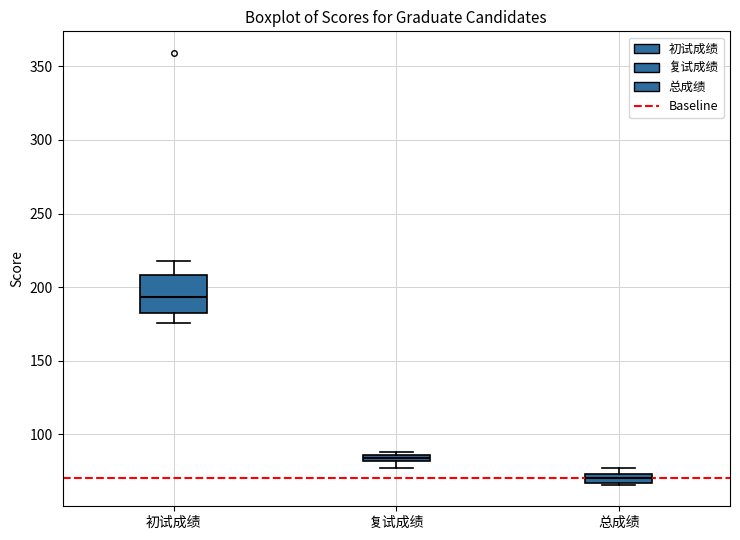

Comparing the boxes themselves (not the whiskers), which one is the tallest?

初试成绩